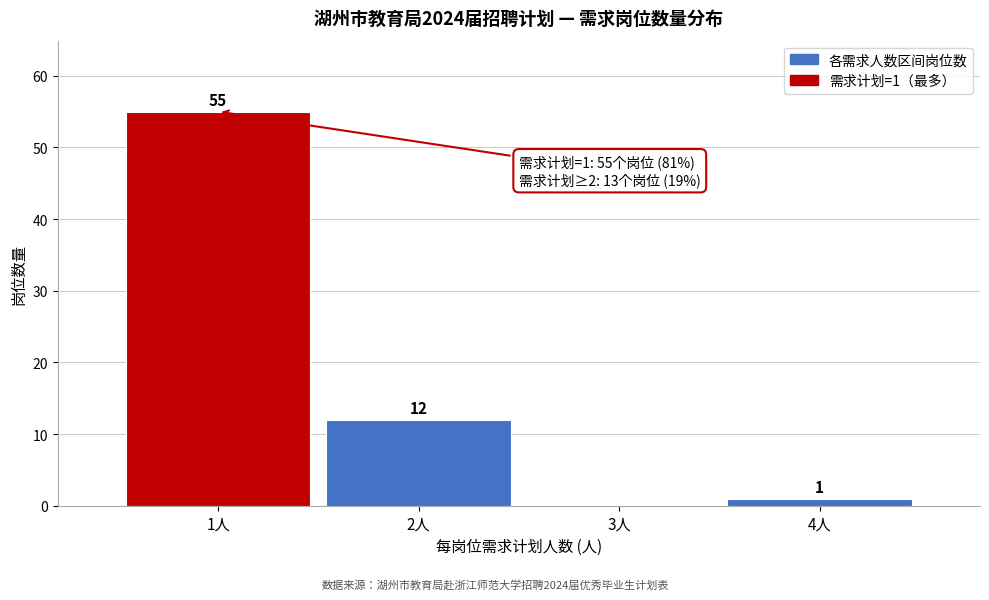

Over which range of the x-axis is the bar tallest?

0.5 to 1.5